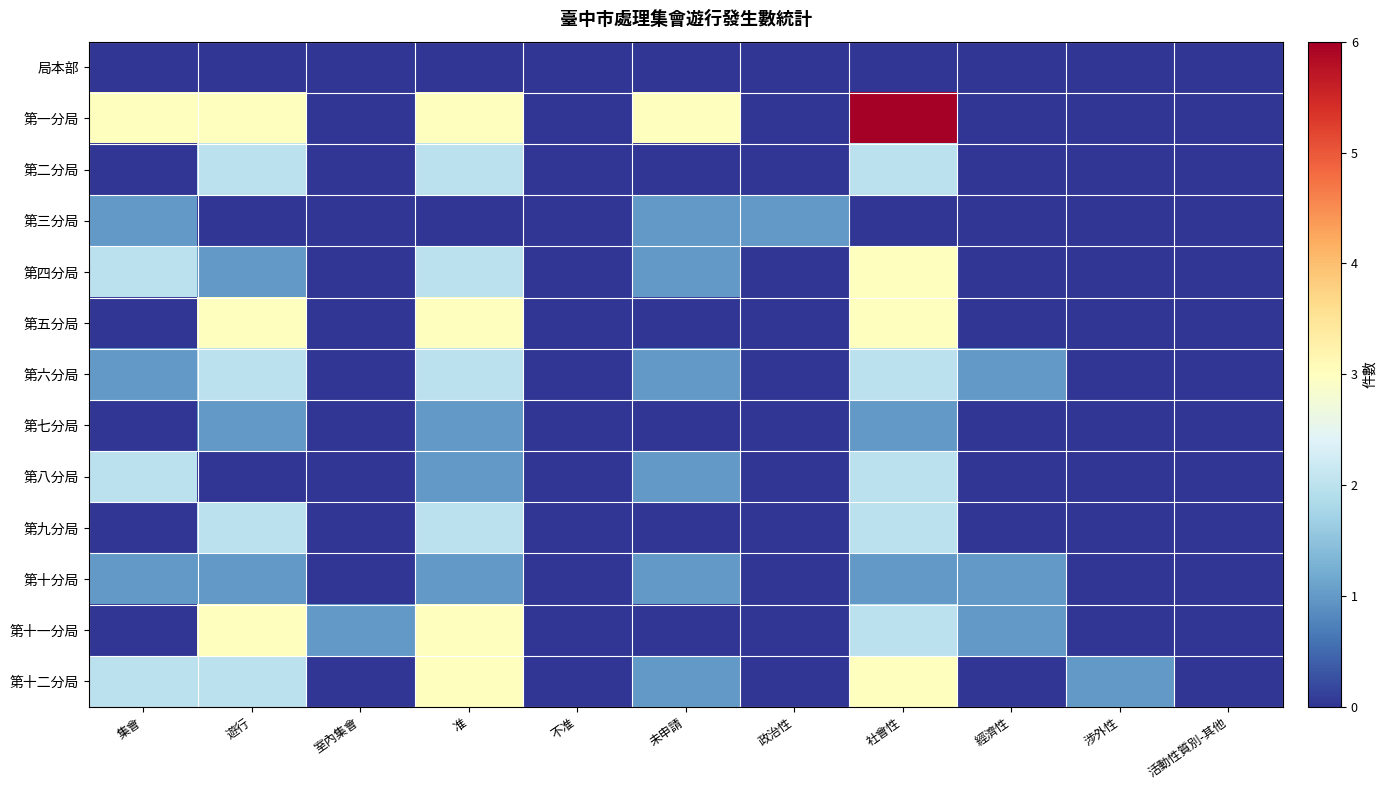

Reading left to right, transcribe all the data shown in this chart.

局本部: 集會=0	遊行=0	室內集會=0	准=0	不准=0	未申請=0	政治性=0	社會性=0	經濟性=0	涉外性=0	活動性質別-其他=0
第一分局: 集會=3	遊行=3	室內集會=0	准=3	不准=0	未申請=3	政治性=0	社會性=6	經濟性=0	涉外性=0	活動性質別-其他=0
第二分局: 集會=0	遊行=2	室內集會=0	准=2	不准=0	未申請=0	政治性=0	社會性=2	經濟性=0	涉外性=0	活動性質別-其他=0
第三分局: 集會=1	遊行=0	室內集會=0	准=0	不准=0	未申請=1	政治性=1	社會性=0	經濟性=0	涉外性=0	活動性質別-其他=0
第四分局: 集會=2	遊行=1	室內集會=0	准=2	不准=0	未申請=1	政治性=0	社會性=3	經濟性=0	涉外性=0	活動性質別-其他=0
第五分局: 集會=0	遊行=3	室內集會=0	准=3	不准=0	未申請=0	政治性=0	社會性=3	經濟性=0	涉外性=0	活動性質別-其他=0
第六分局: 集會=1	遊行=2	室內集會=0	准=2	不准=0	未申請=1	政治性=0	社會性=2	經濟性=1	涉外性=0	活動性質別-其他=0
第七分局: 集會=0	遊行=1	室內集會=0	准=1	不准=0	未申請=0	政治性=0	社會性=1	經濟性=0	涉外性=0	活動性質別-其他=0
第八分局: 集會=2	遊行=0	室內集會=0	准=1	不准=0	未申請=1	政治性=0	社會性=2	經濟性=0	涉外性=0	活動性質別-其他=0
第九分局: 集會=0	遊行=2	室內集會=0	准=2	不准=0	未申請=0	政治性=0	社會性=2	經濟性=0	涉外性=0	活動性質別-其他=0
第十分局: 集會=1	遊行=1	室內集會=0	准=1	不准=0	未申請=1	政治性=0	社會性=1	經濟性=1	涉外性=0	活動性質別-其他=0
第十一分局: 集會=0	遊行=3	室內集會=1	准=3	不准=0	未申請=0	政治性=0	社會性=2	經濟性=1	涉外性=0	活動性質別-其他=0
第十二分局: 集會=2	遊行=2	室內集會=0	准=3	不准=0	未申請=1	政治性=0	社會性=3	經濟性=0	涉外性=1	活動性質別-其他=0